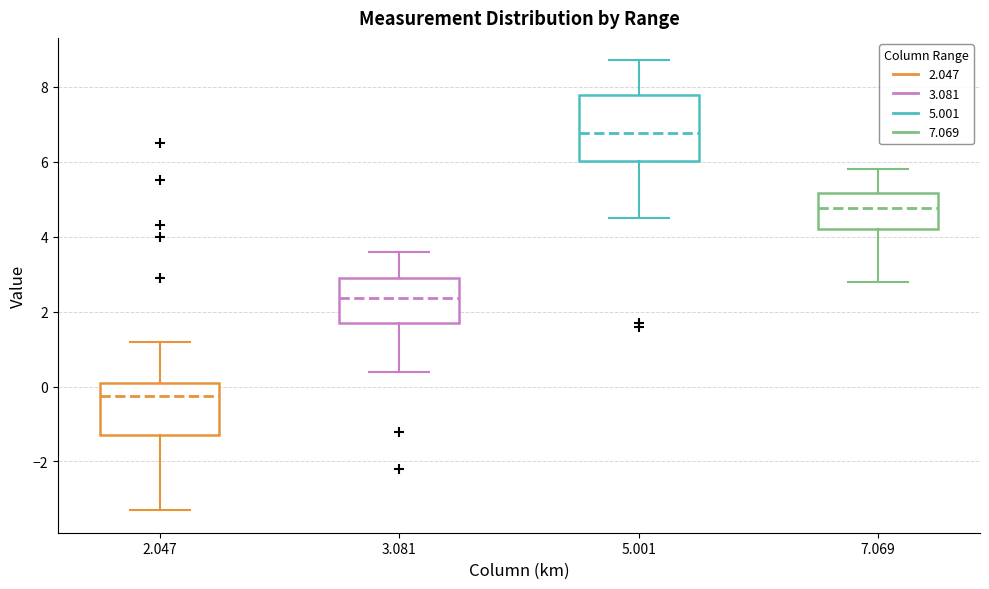

Reading left to right, read every box against the y-axis: the position of its median line, the range the box covers, and the ends of its whiskers. The values are not printed on the chart, so give them approximately, as read against the axis.

2.047: median -0.2, box -1.2 to 0.2, whiskers -3.2 to 1.2
3.081: median 2.4, box 1.8 to 3.0, whiskers 0.4 to 3.6
5.001: median 6.8, box 6.0 to 7.8, whiskers 4.6 to 8.8
7.069: median 4.8, box 4.2 to 5.2, whiskers 2.8 to 5.8